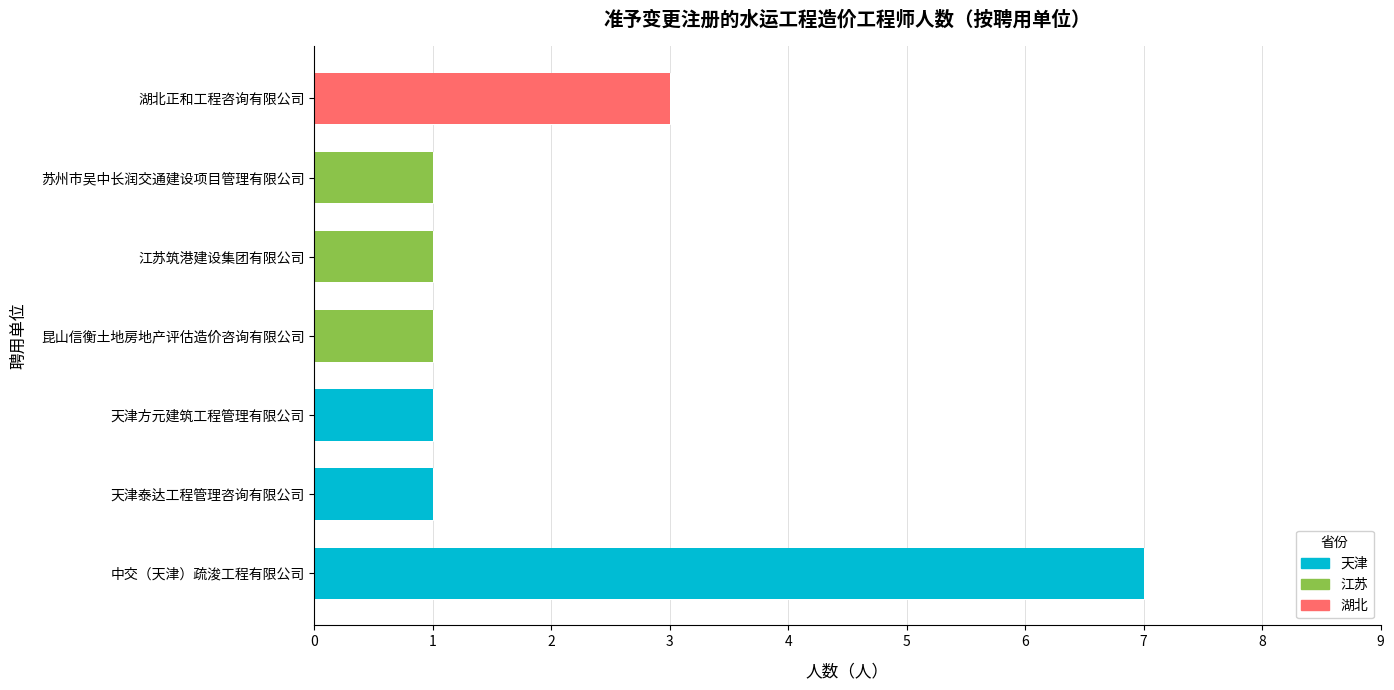

Rank the categories by value from lowest to highest.

天津泰达工程管理咨询有限公司, 天津方元建筑工程管理有限公司, 昆山信衡土地房地产评估造价咨询有限公司, 江苏筑港建设集团有限公司, 苏州市吴中长润交通建设项目管理有限公司, 湖北正和工程咨询有限公司, 中交（天津）疏浚工程有限公司